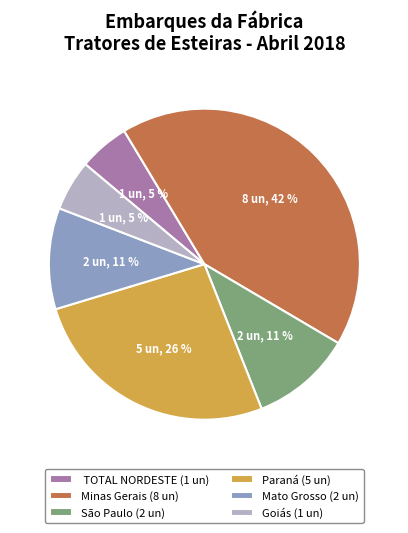

Is there a majority slice in this chart?

No